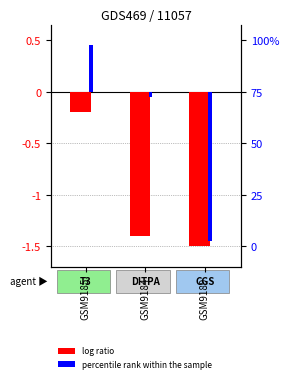

Between GSM9184 and GSM9189, which series saw the biggest shift?

percentile rank within the sample